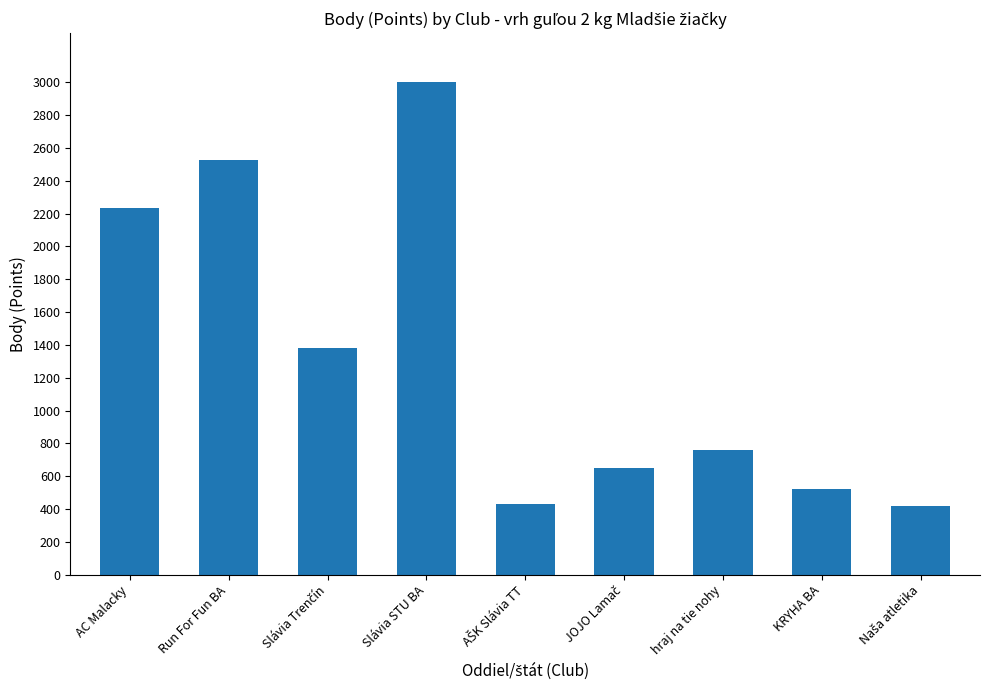

What is the label of the 2nd bar from the right?

KRYHA BA